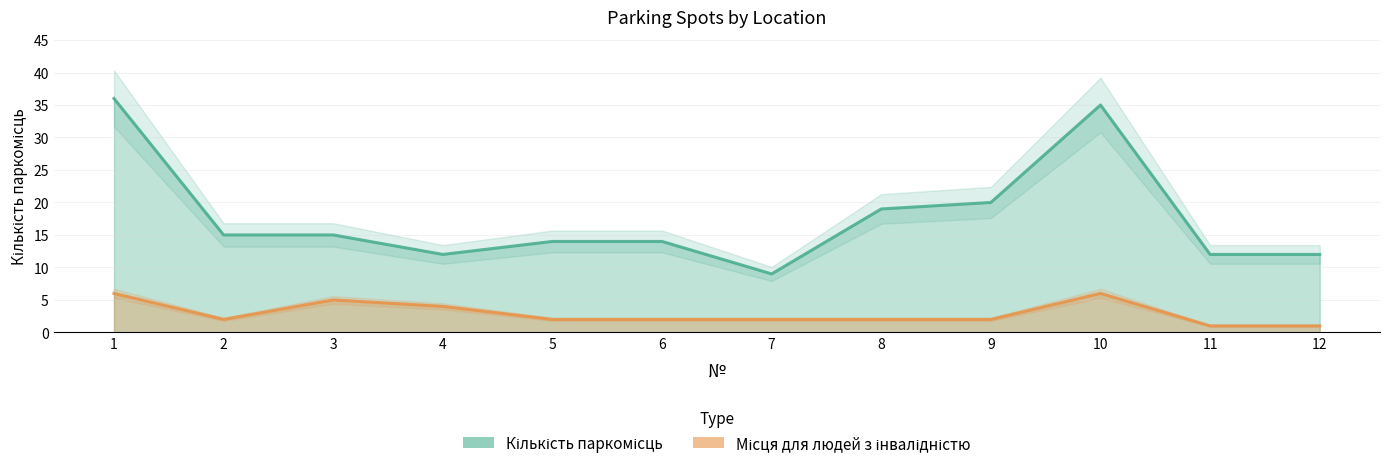

At how many categories does at least one series exceed 9?

11